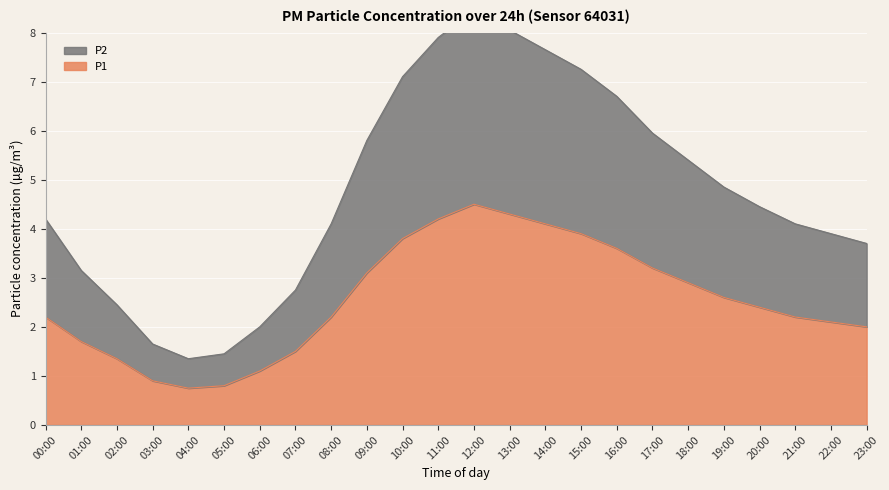

Reading left to right, list all the values displayed in this chart.

P1: 2.2	1.7	1.4	0.9	0.8	0.8	1.1	1.5	2.2	3.1	3.8	4.2	4.5	4.3	4.1	3.9	3.6	3.2	2.9	2.6	2.4	2.2	2.1	2.0
P2: 4.2	3.1	2.5	1.6	1.4	1.5	2.0	2.8	4.1	5.8	7.1	7.9	8.4	8.1	7.6	7.2	6.7	6.0	5.4	4.8	4.4	4.1	3.9	3.7